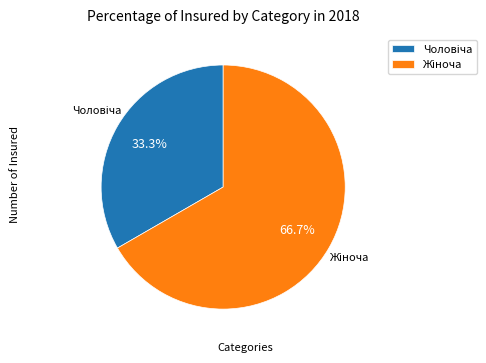

Is there a majority slice in this chart?

Yes